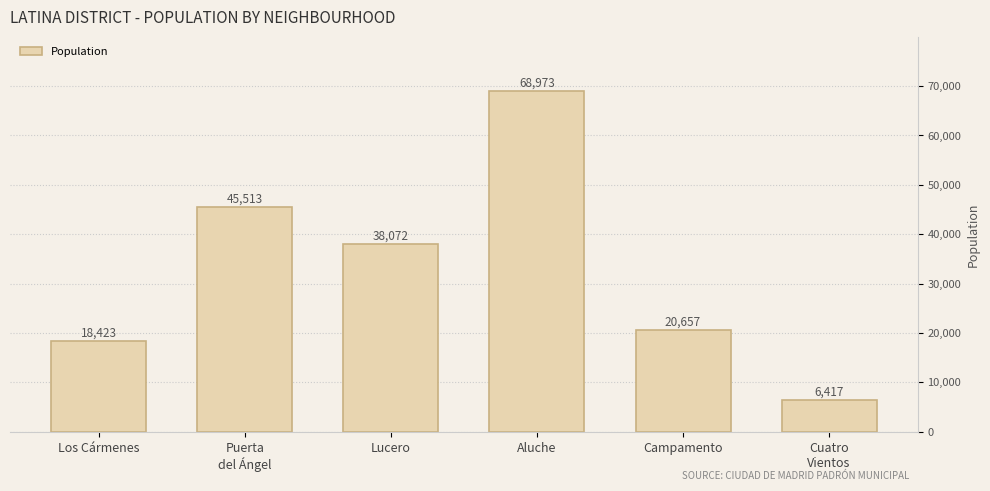

What is the sum of all values?

198055